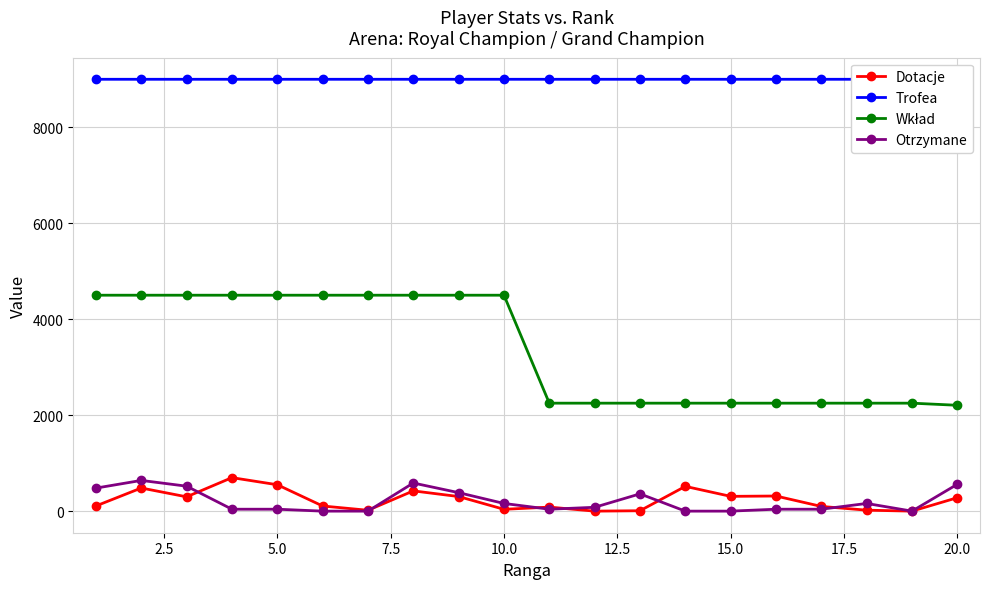

At how many categories does at least one series exceed 3241?

20